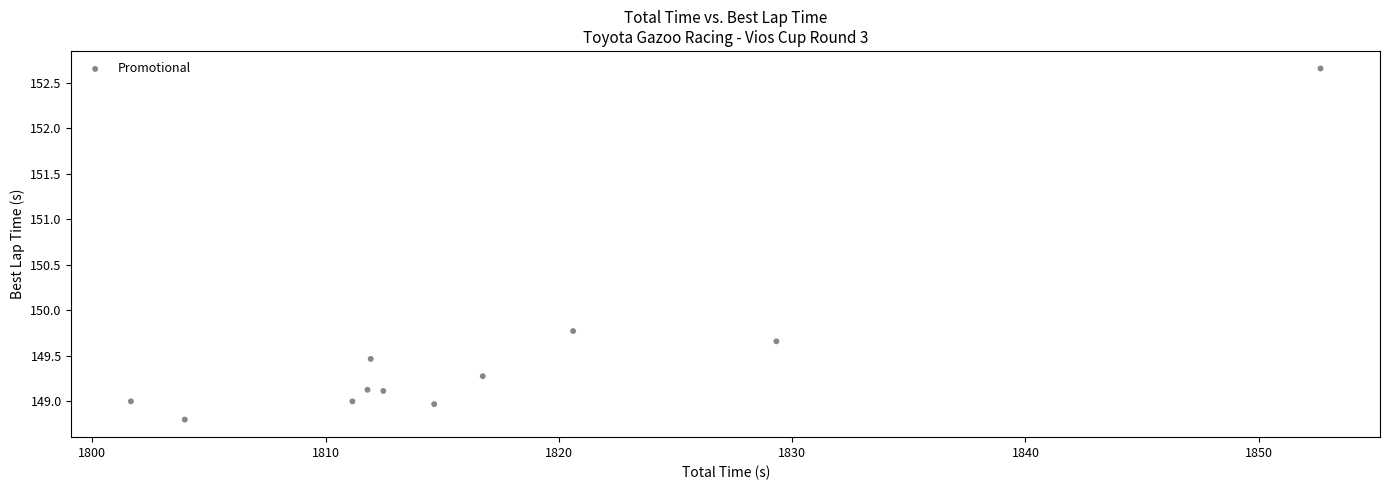

What is the range of Y values (max minus min)?

3.9